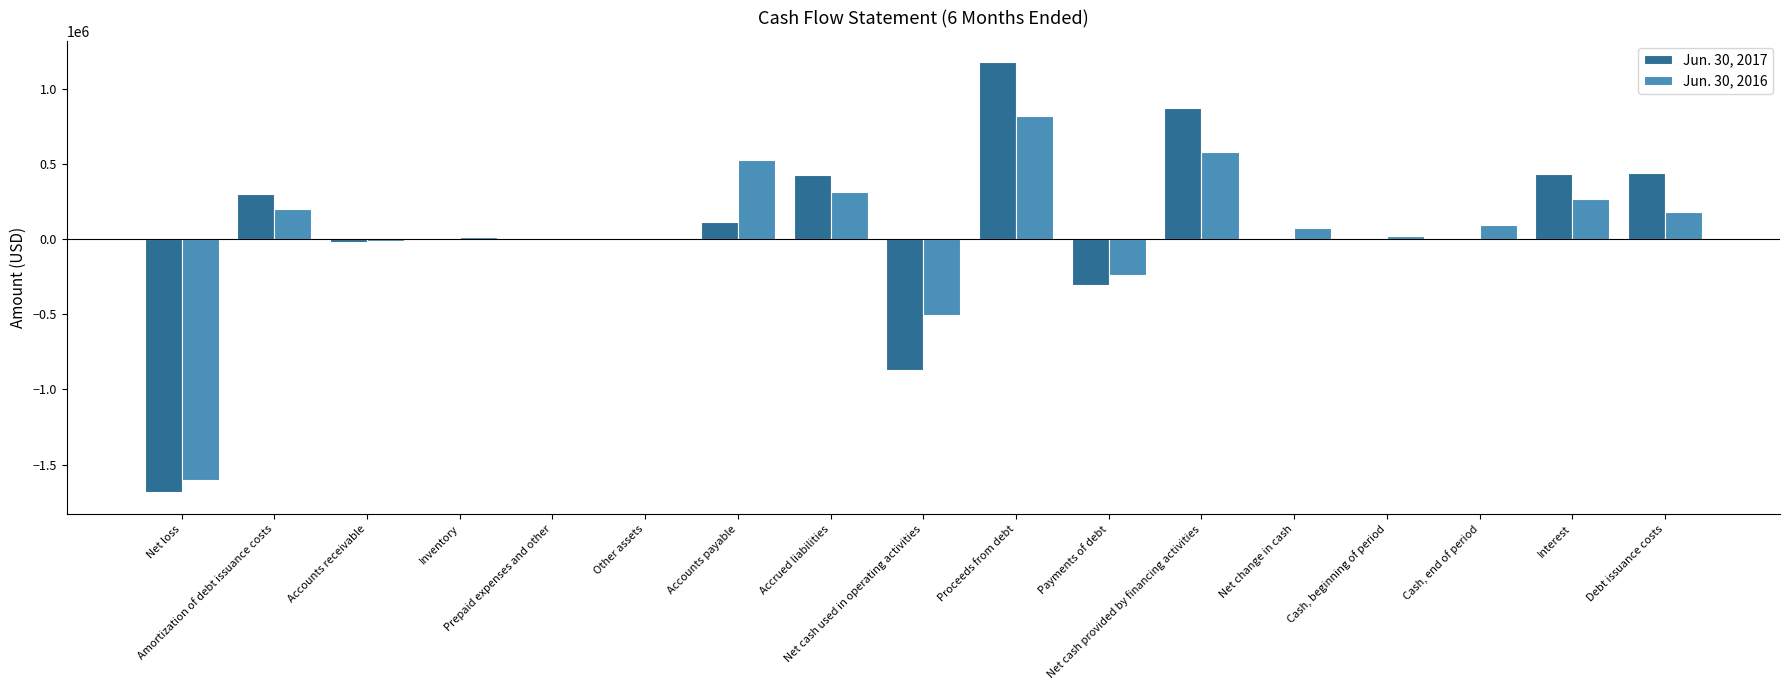

What is the average value of the Jun. 30, 2016 series?

42163